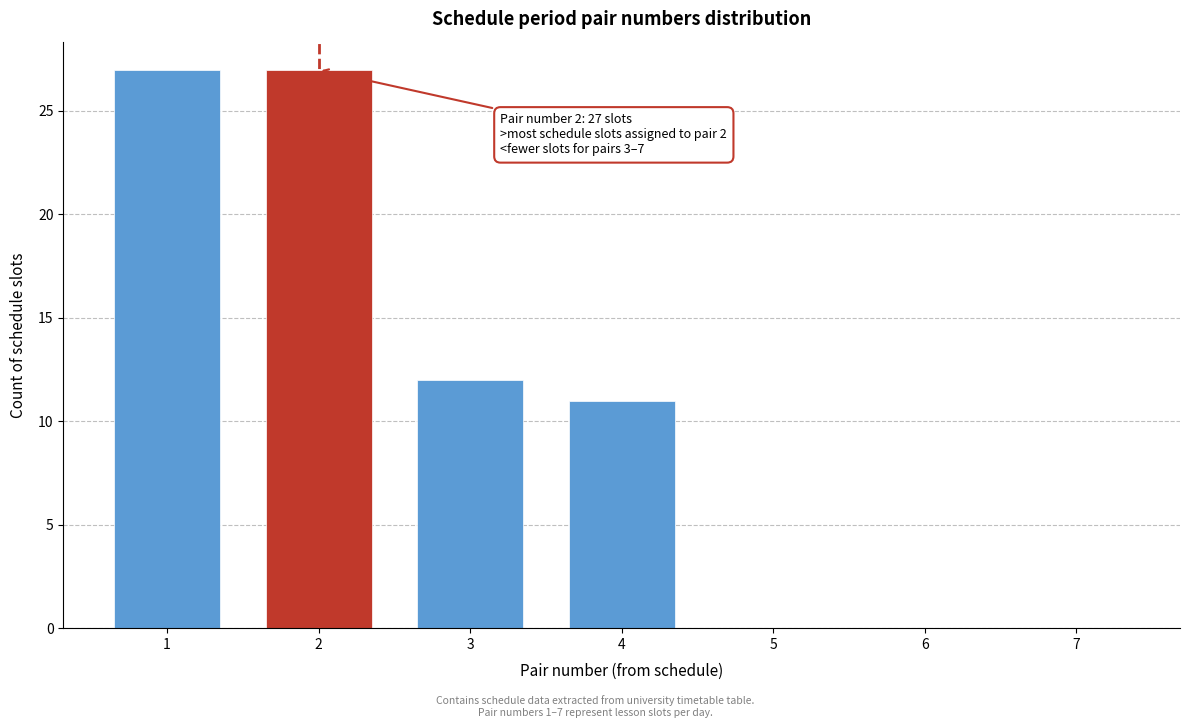

Reading left to right, what are all the values shown in this chart?

1=27	2=27	3=12	4=11	5=0	6=0	7=0